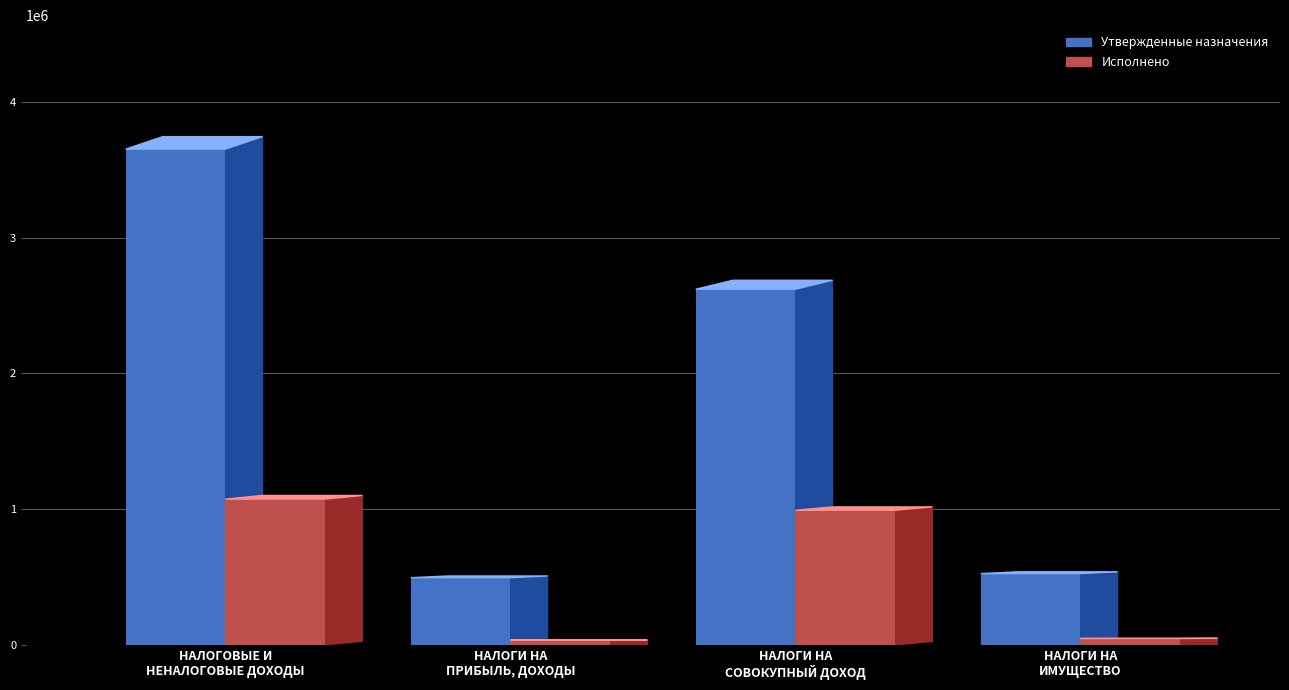

What is the difference between the second highest and second lowest values in the Исполнено series?

945082.7